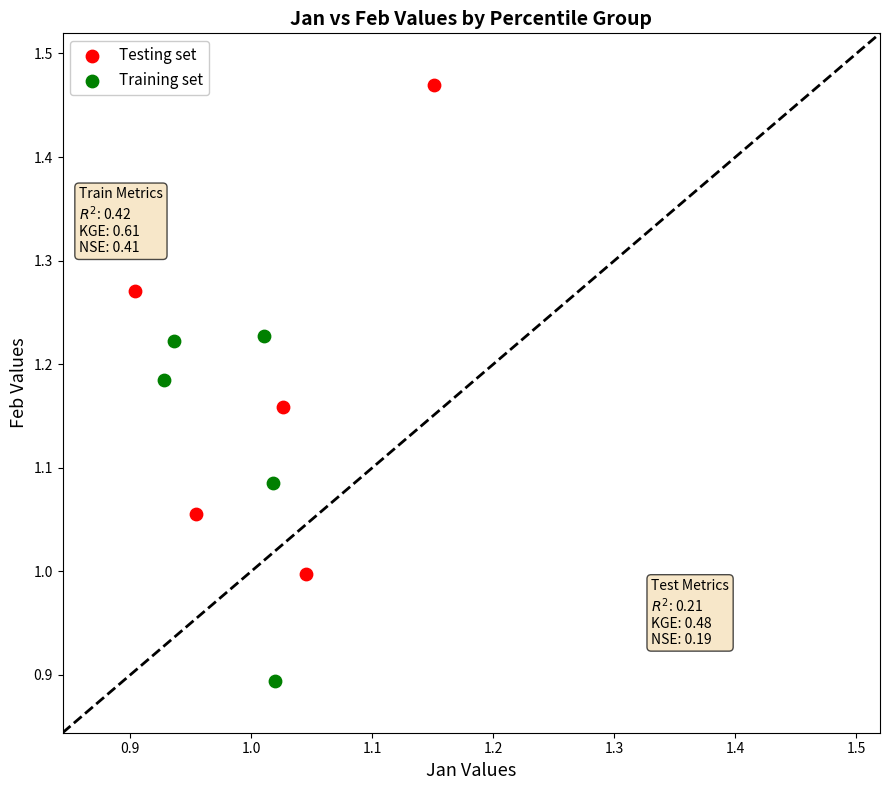

Which series has the largest Y range (max minus min)?

Testing set